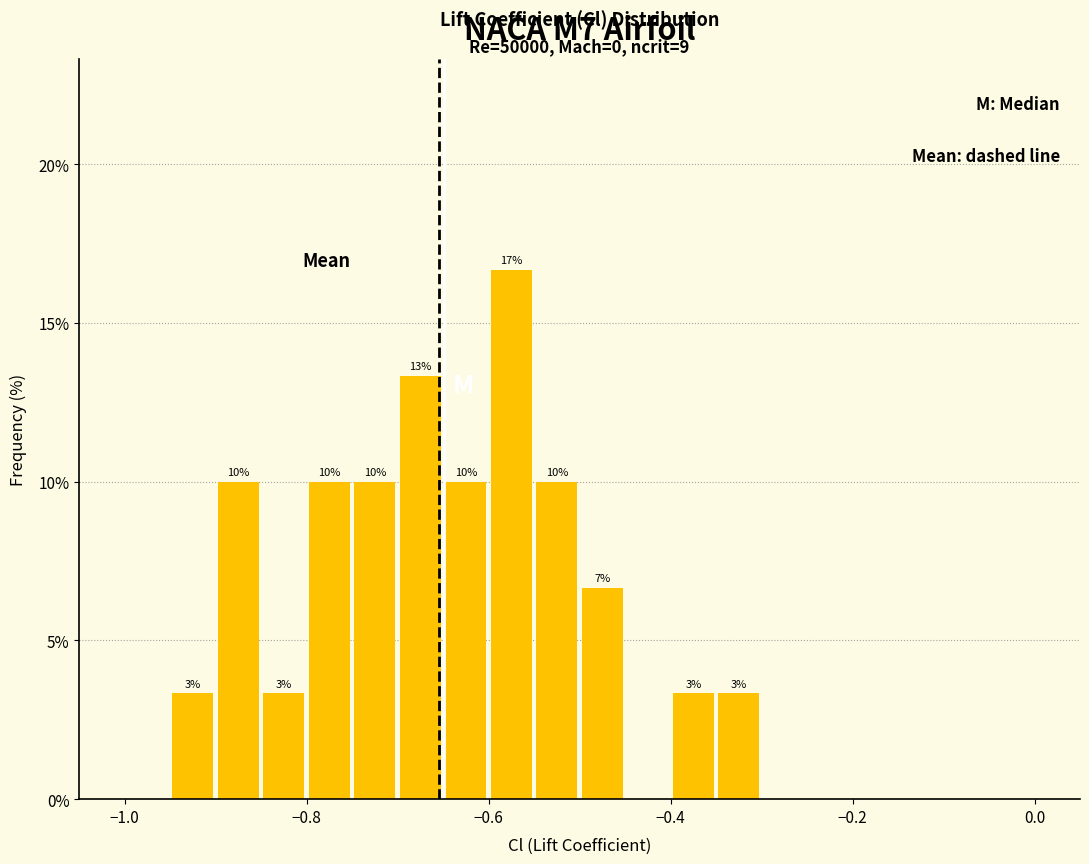

Around what value on the x-axis is the tallest bar? Give the approximate position of its centre, as read against the axis.

-0.58